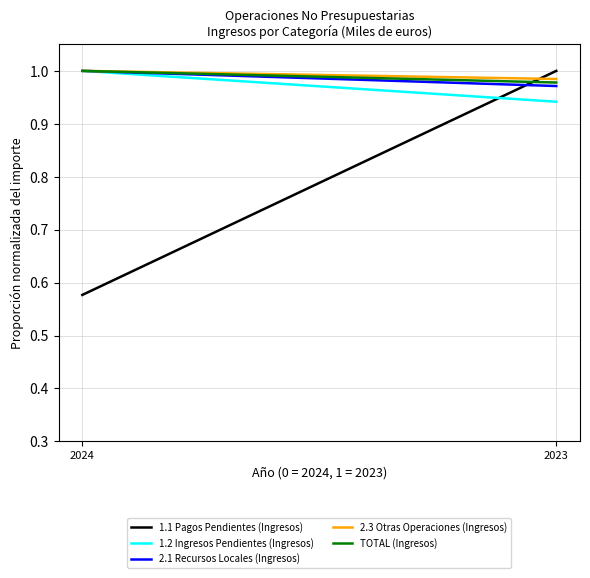

Reading left to right, what are all the values shown in this chart?

1.1 Pagos Pendientes (Ingresos): 2024=0.6	2023=1.0
1.2 Ingresos Pendientes (Ingresos): 2024=1.0	2023=0.9
2.1 Recursos Locales (Ingresos): 2024=1.0	2023=1.0
2.3 Otras Operaciones (Ingresos): 2024=1.0	2023=1.0
TOTAL (Ingresos): 2024=1.0	2023=1.0